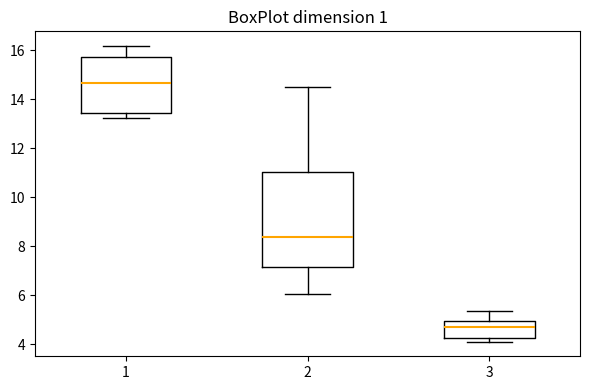

Reading left to right, read every box against the y-axis: the position of its median line, the range the box covers, and the ends of its whiskers. The values are not printed on the chart, so give them approximately, as read against the axis.

1: median 14.6, box 13.4 to 15.8, whiskers 13.2 to 16.2
2: median 8.4, box 7.2 to 11.0, whiskers 6.0 to 14.6
3: median 4.8, box 4.2 to 5.0, whiskers 4.2 (just below the box's lower edge) to 5.4